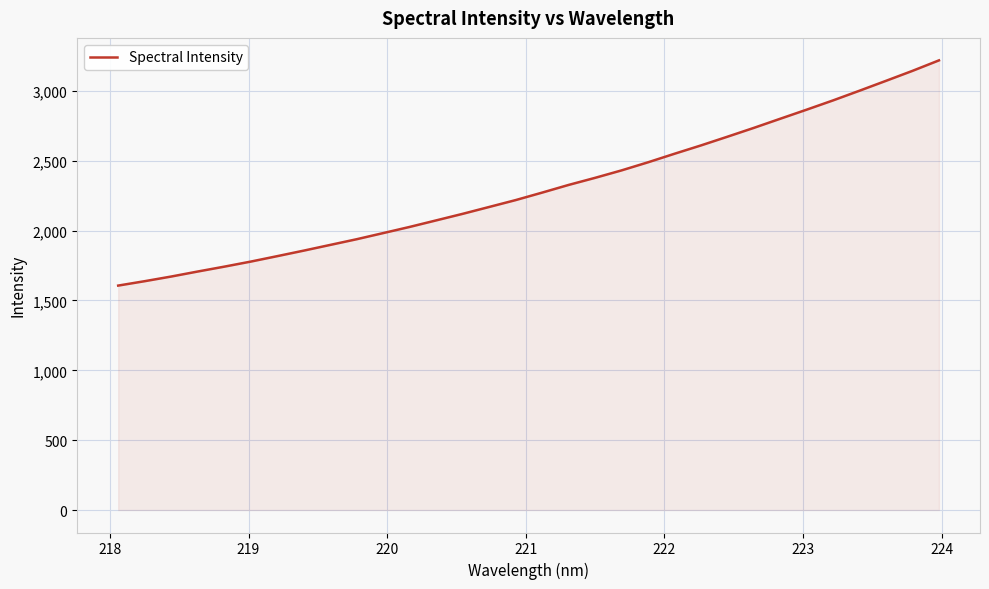

What is the difference between the maximum and minimum values?

1612.1